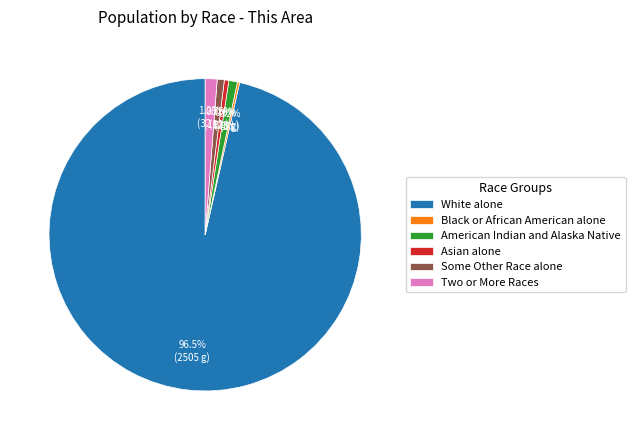

What is the total percentage of Two or More Races and American Indian and Alaska Native?

2.1%